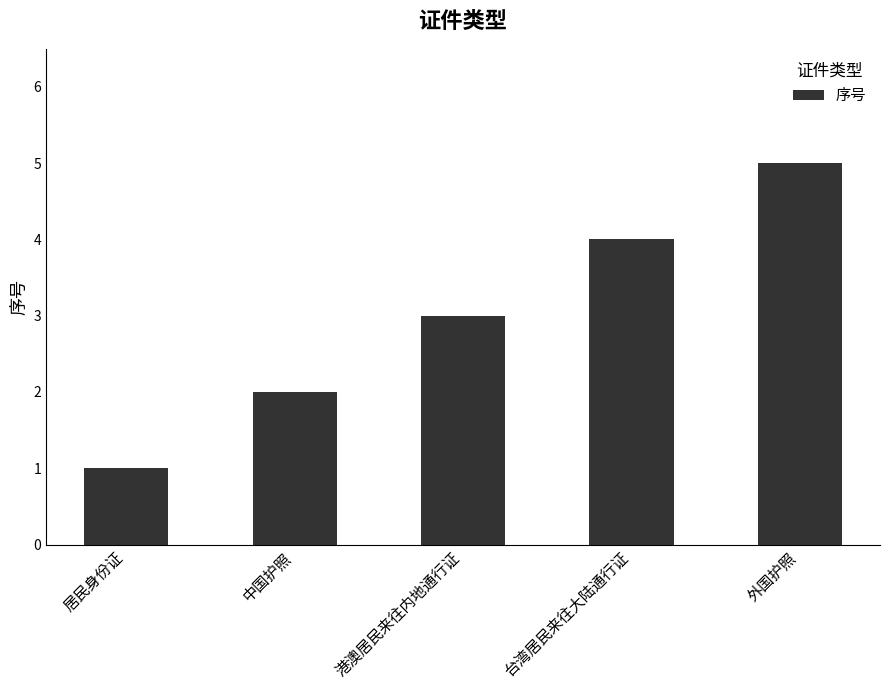

Rank the categories by value from highest to lowest.

外国护照, 台湾居民来往大陆通行证, 港澳居民来往内地通行证, 中国护照, 居民身份证